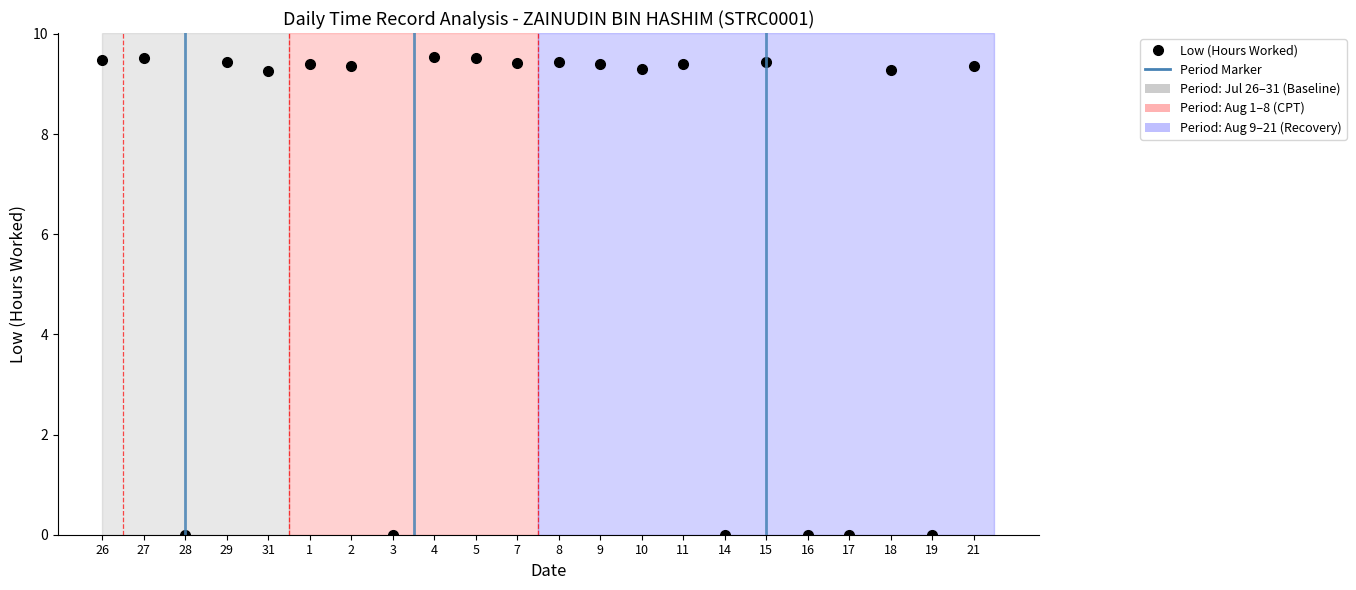

What is the greatest value displayed?

9.5